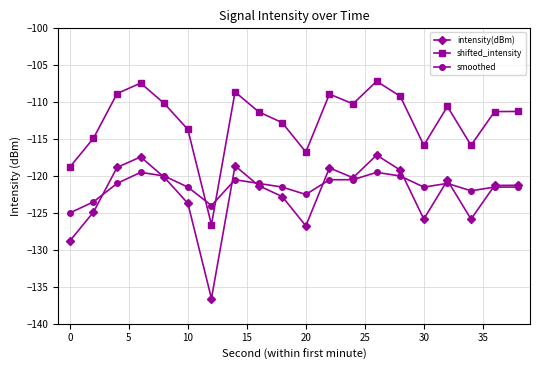

What is the value of the shifted_intensity point at the 1st from the left?

-118.8